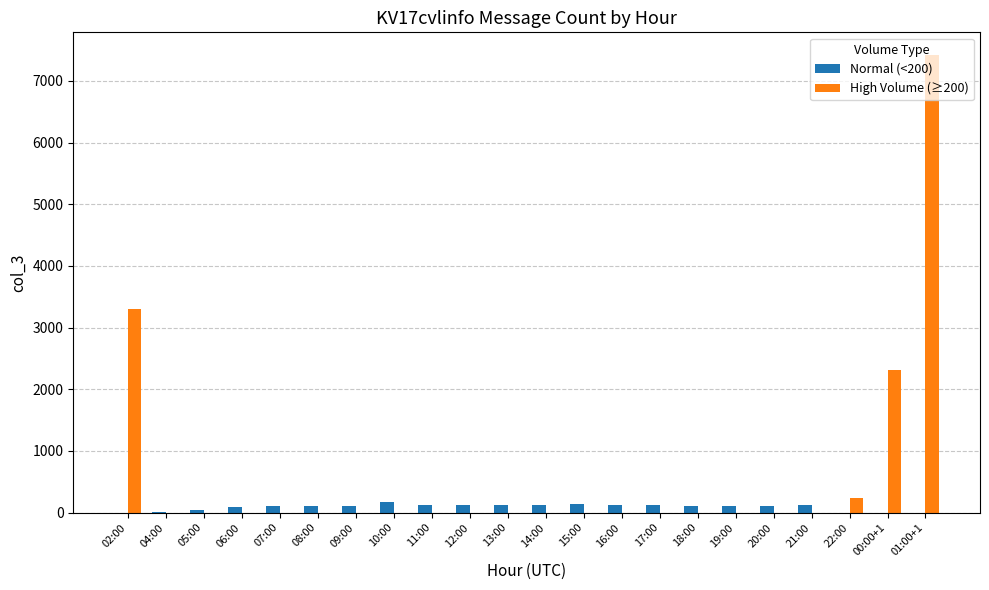

True or false: High Volume (≥200) has a value of 0 at 19:00.

True